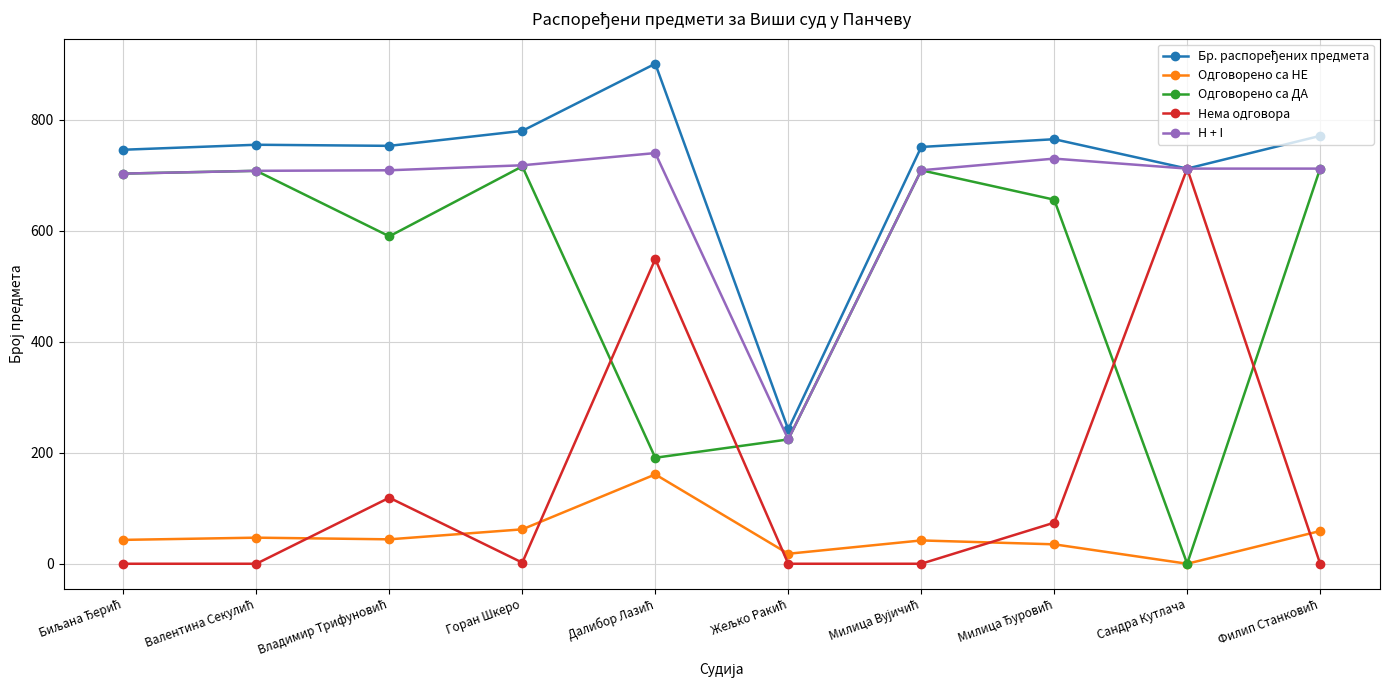

What is the value of the Одговорено са ДА point at the 8th from the left?

656